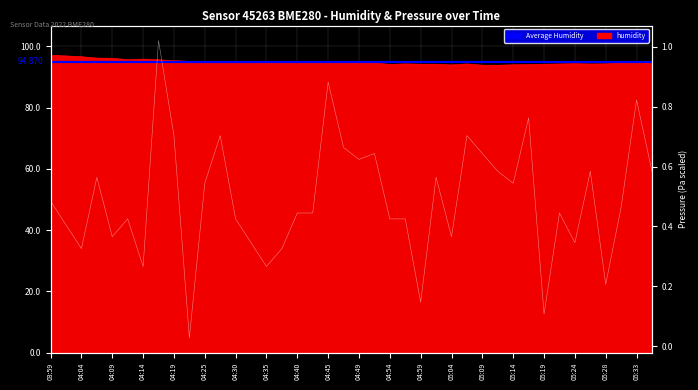

How many categories are shown in the chart?

40